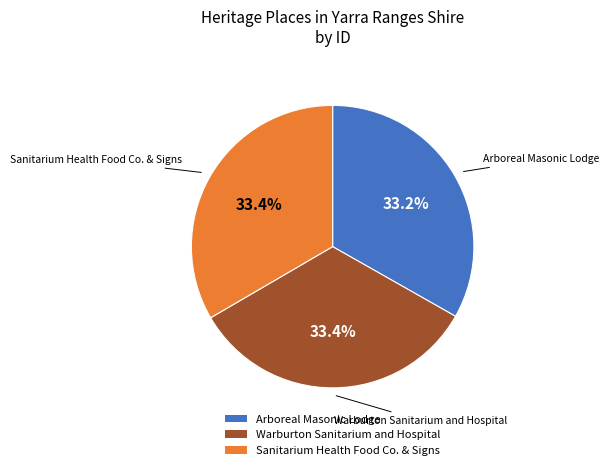

Does any single category account for the majority?

No